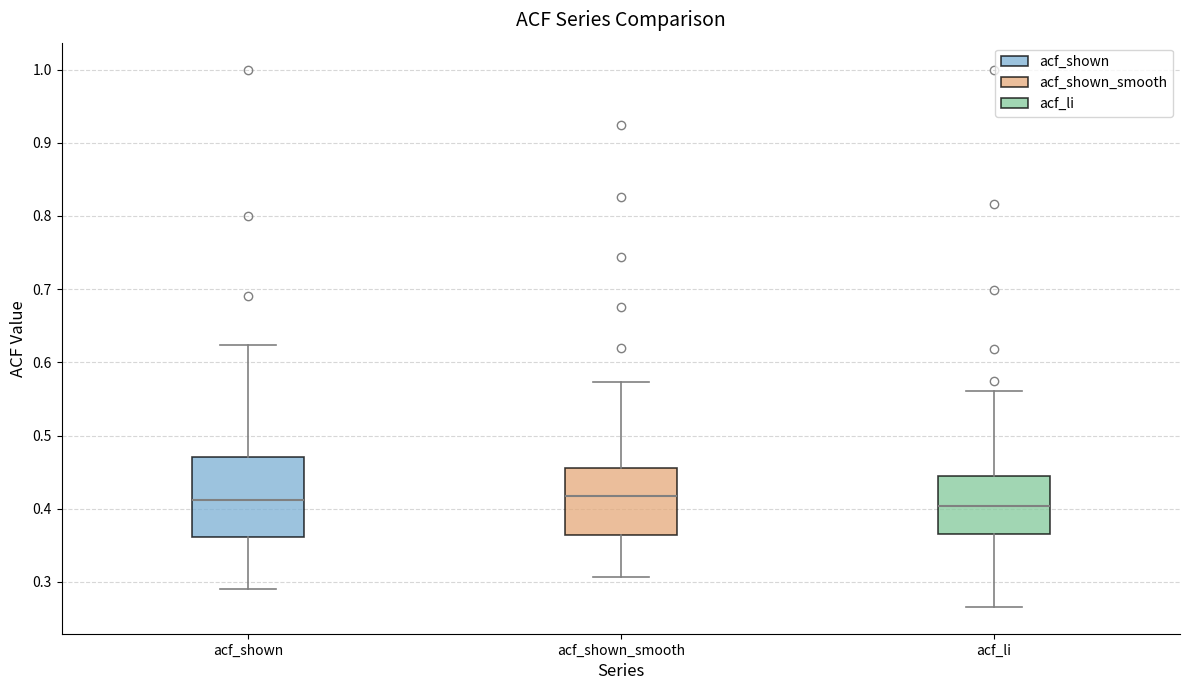

Which box is the tallest, from its lower edge to its upper edge?

acf_shown